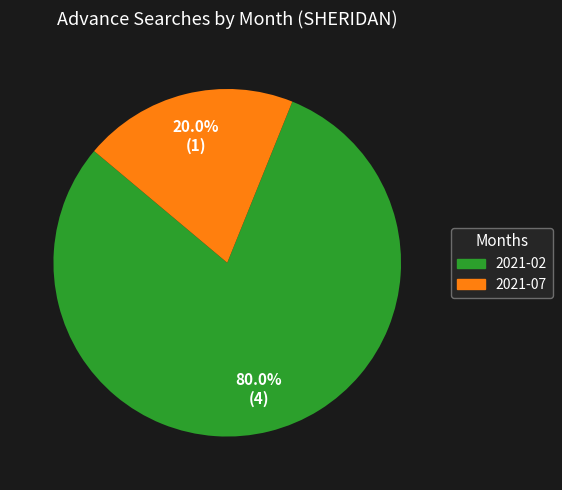

To the nearest percent, what is the difference between the largest and smallest slice percentages?

60%